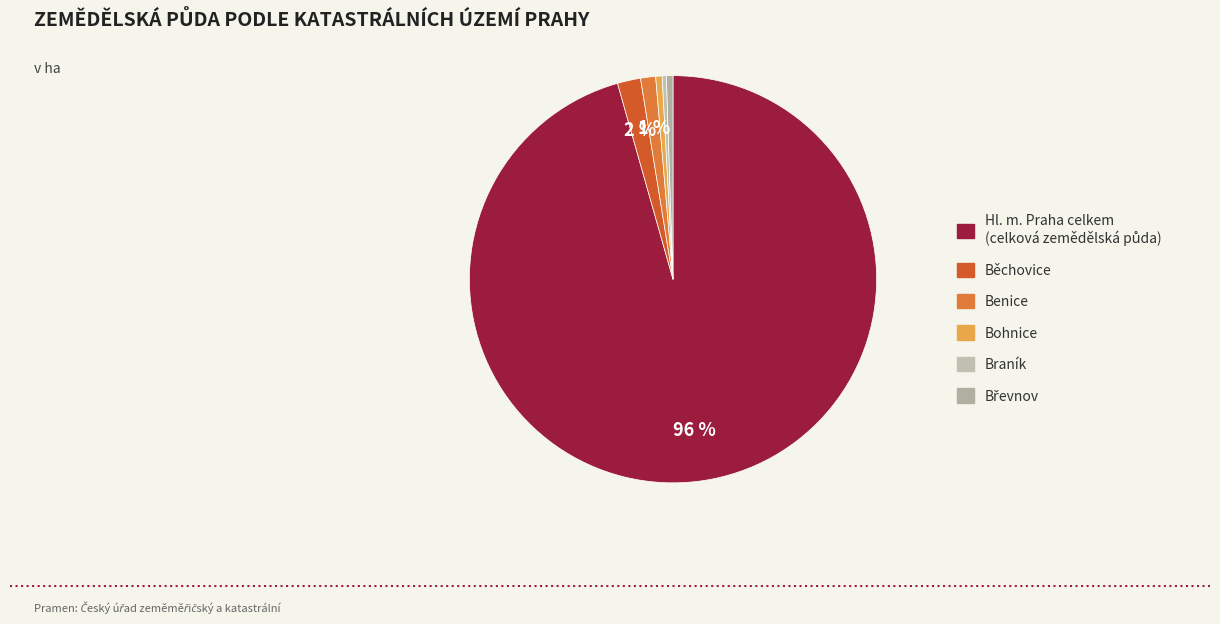

What percentage is the Běchovice slice, to the nearest percent?

2%